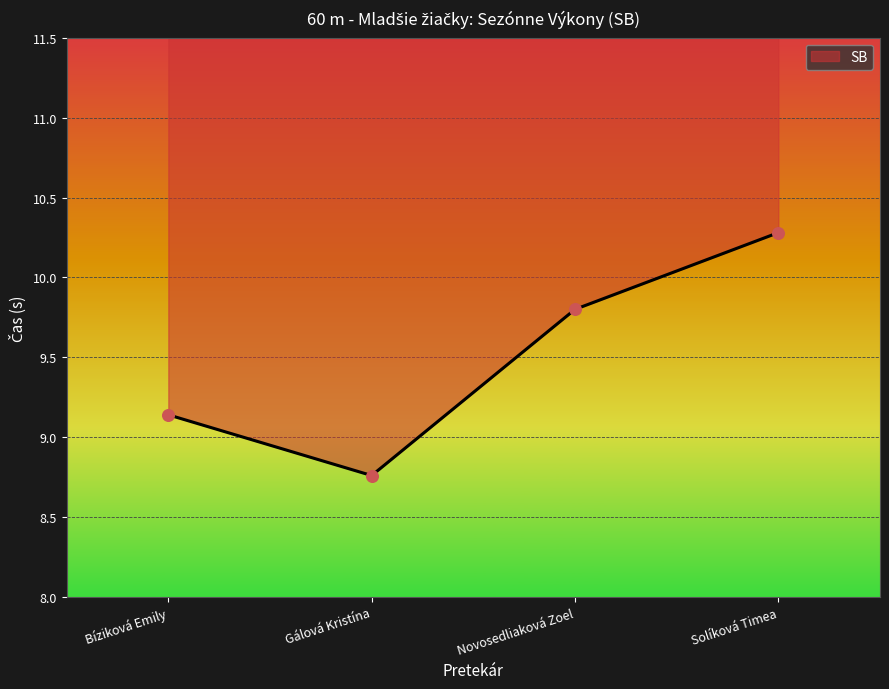

What is the ratio of the value at Solíková Timea to the value at Novosedliaková Zoel?

1.0